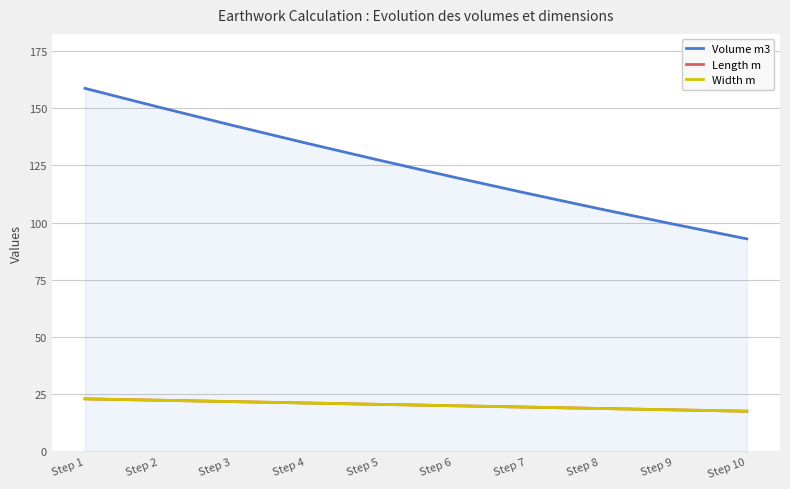

Does the chart display data point markers on the line(s)?

No